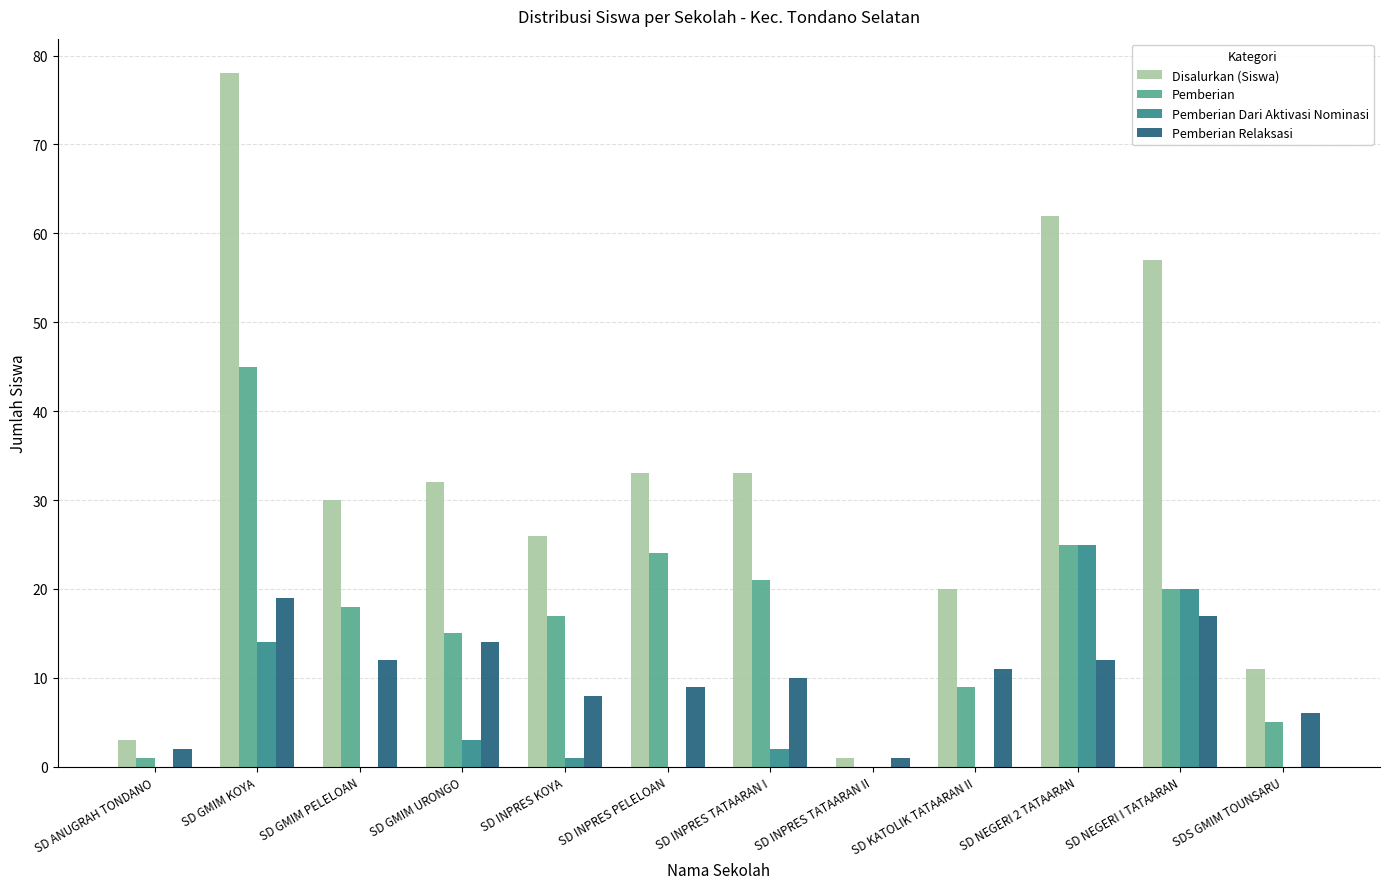

Are the bars horizontal?

No